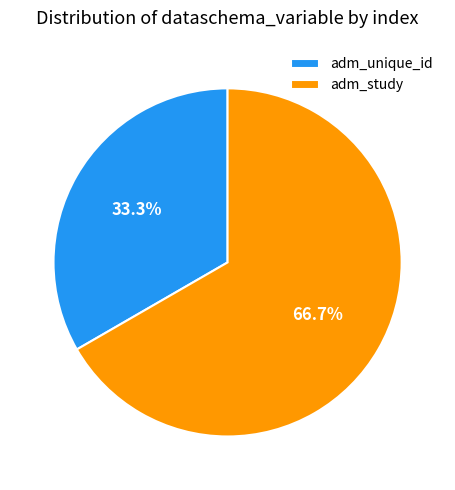

What percentage is the adm_study slice, to the nearest percent?

67%